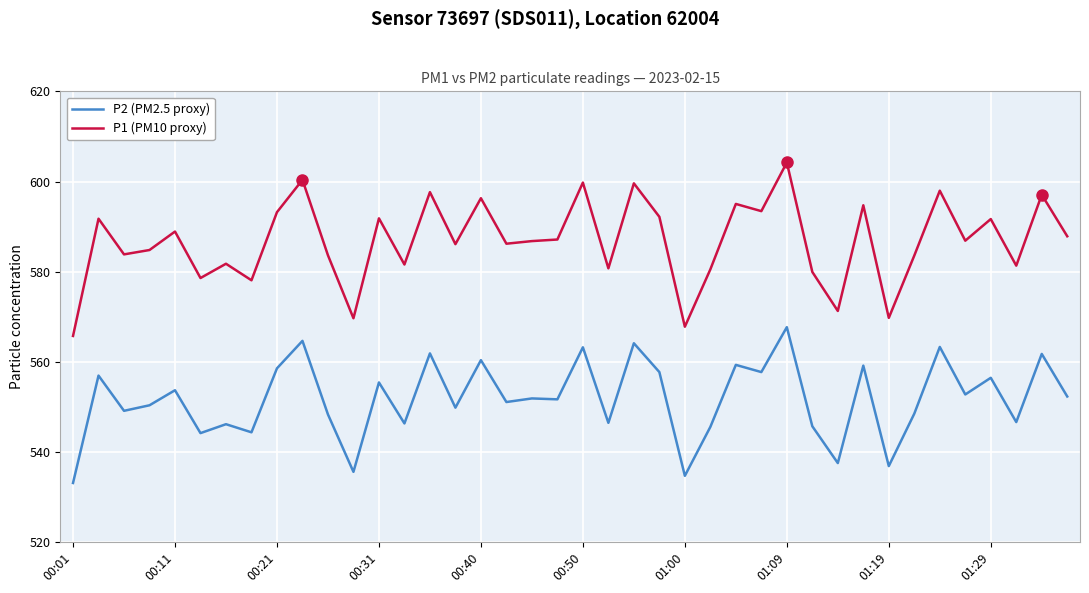

List the series in order of their overall mean, highest first.

P1 (PM10 proxy), P2 (PM2.5 proxy)